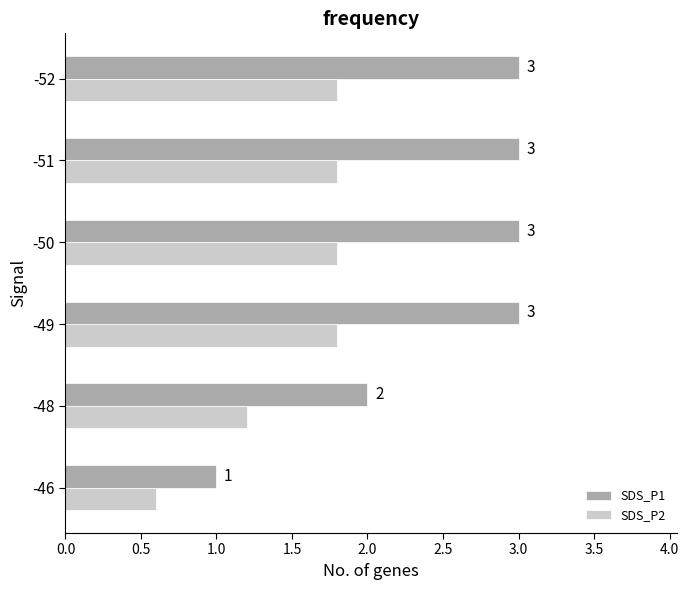

What is the difference between the maximum and second lowest values in the SDS_P1 series?

1.0